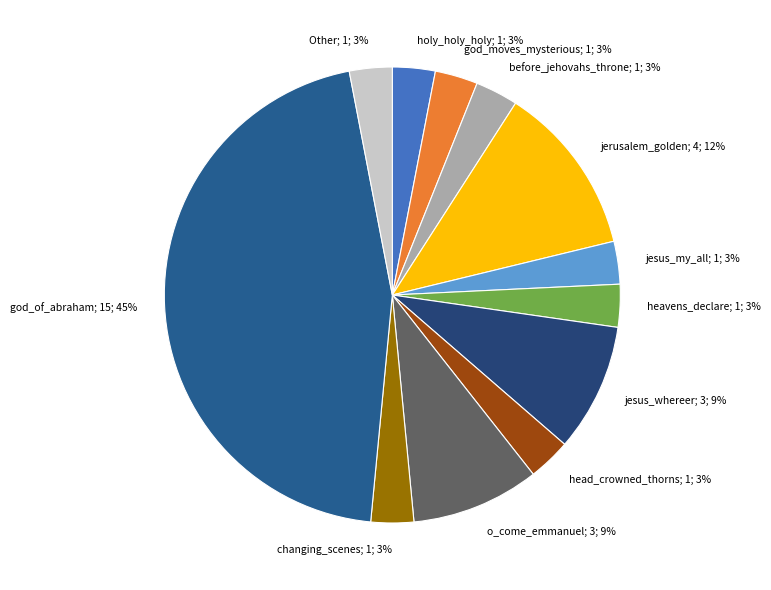

To the nearest percent, what percentage of the pie is changing_scenes; 1; 3%?

3%